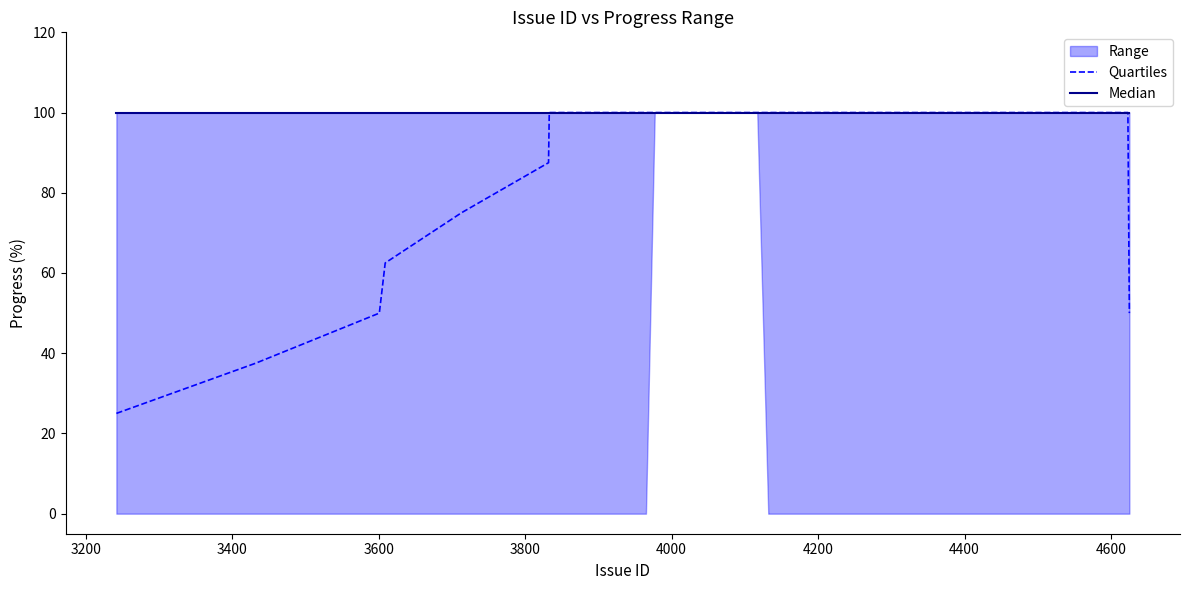

Which series has the largest range (max minus min)?

Quartiles